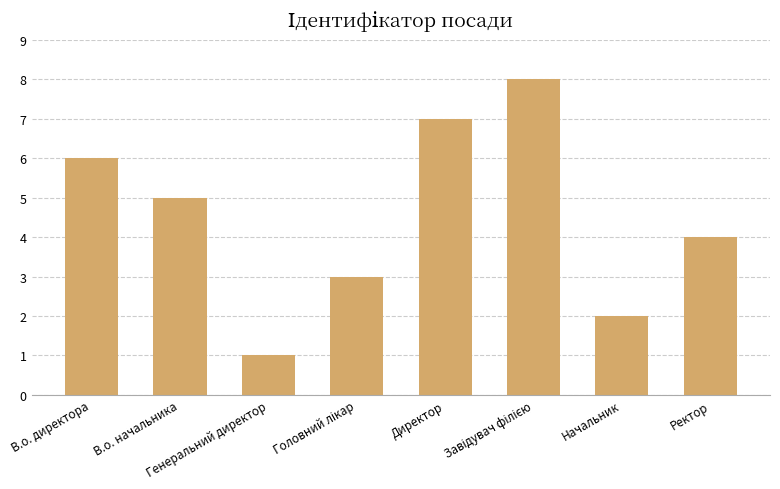

Approximately how many times larger is the value at Ректор compared to В.о. начальника?

0.8